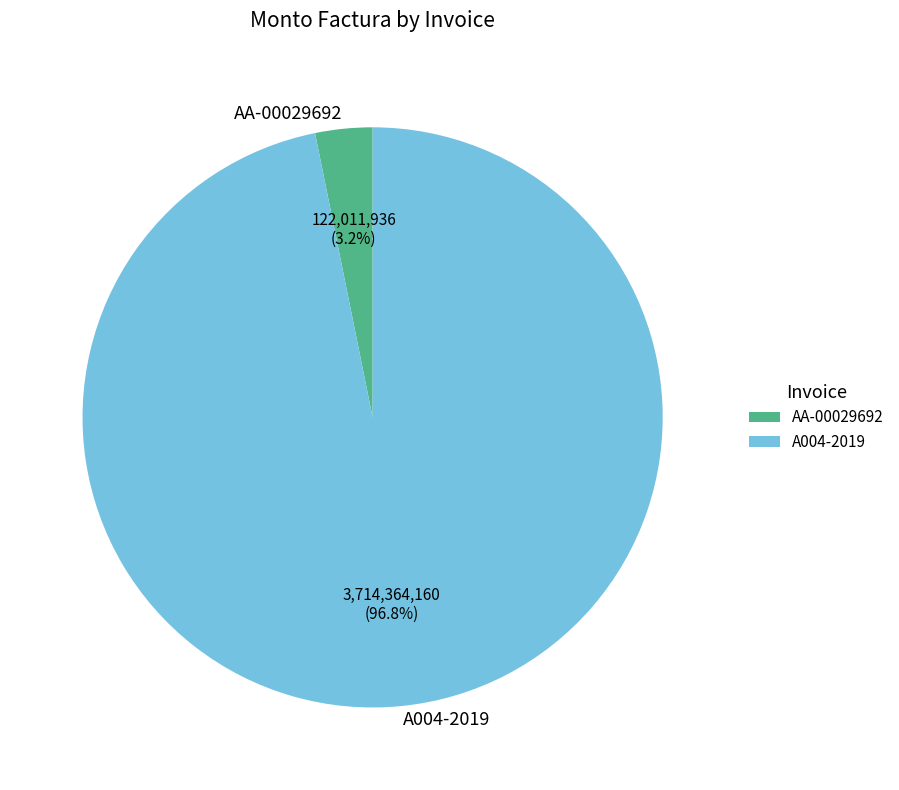

Rank the categories by value from lowest to highest.

AA-00029692, A004-2019